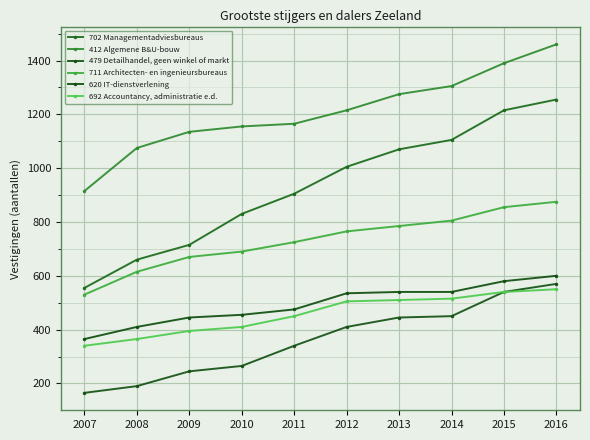

What is the difference between the maximum and minimum values in the 702 Managementadviesbureaus series?

700